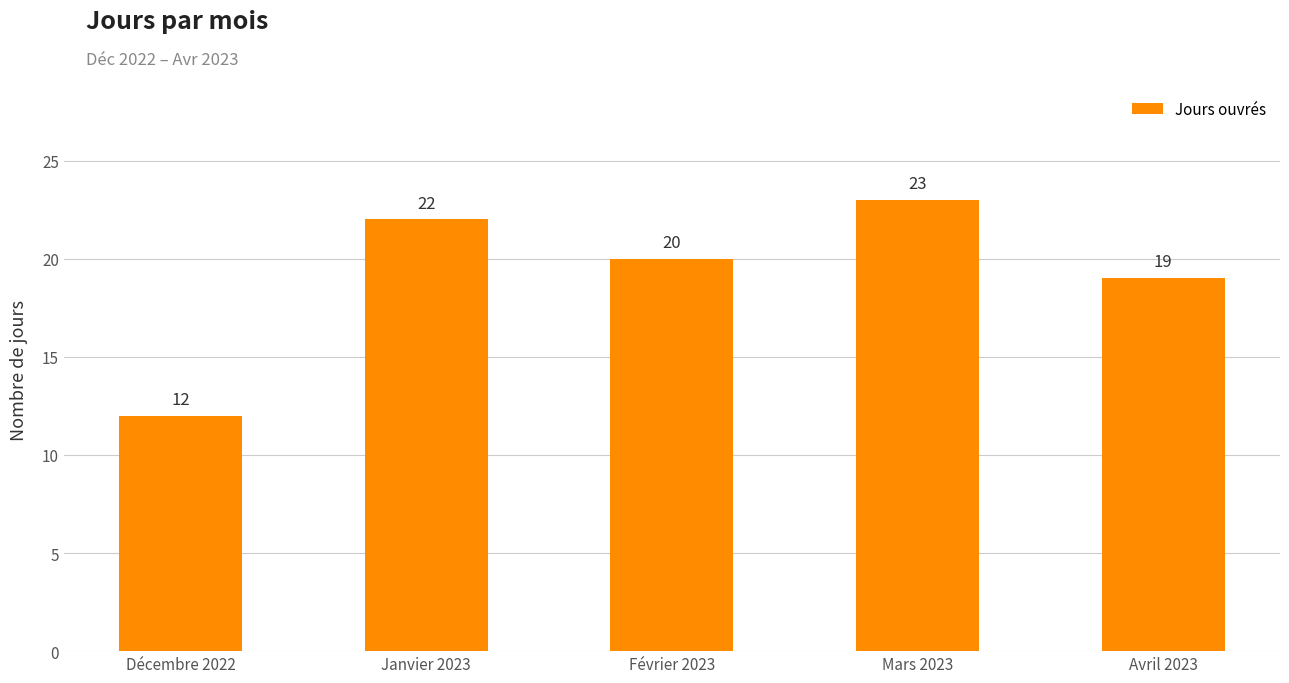

Reading right to left, transcribe all the data shown in this chart.

19	23	20	22	12